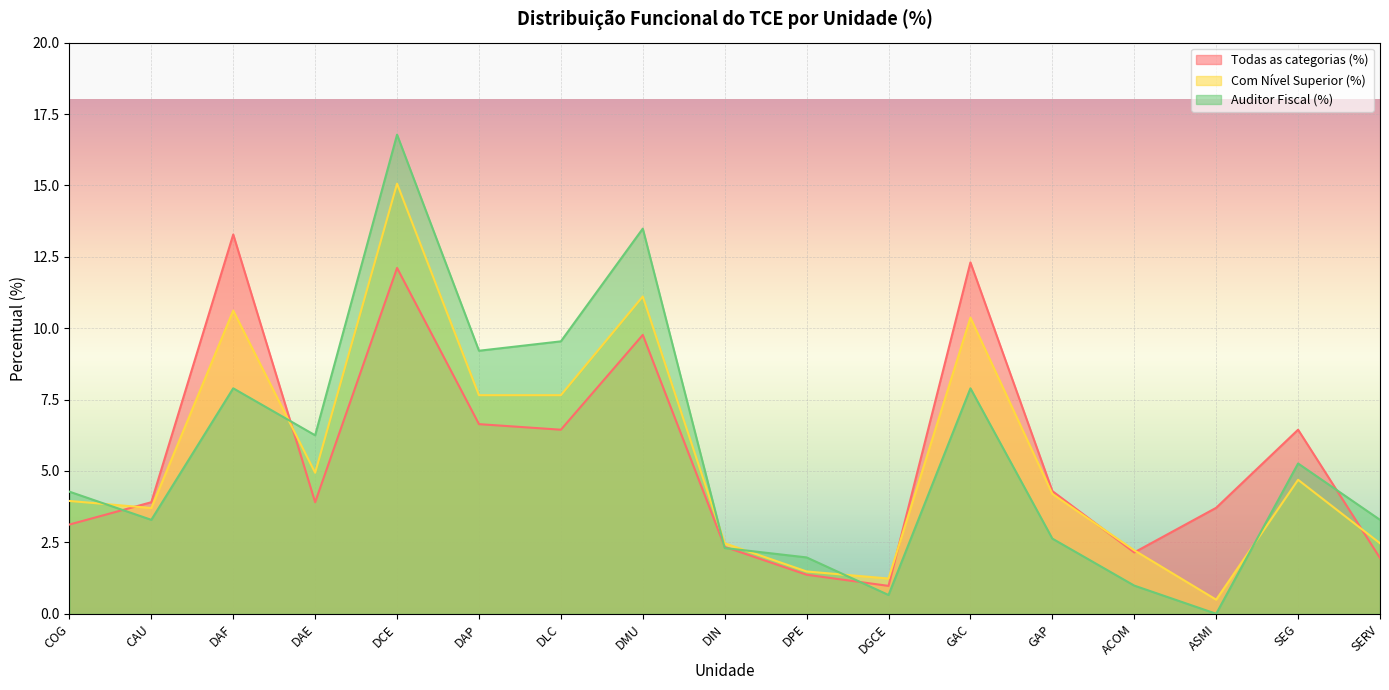

At how many categories does at least one series exceed 2?

15